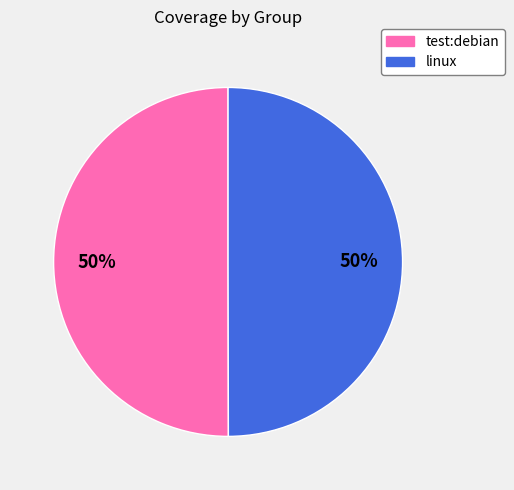

Combined, do linux and test:debian account for over 50%?

Yes